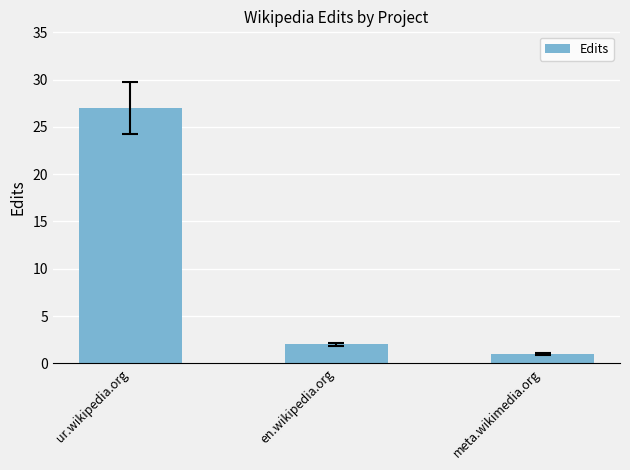

What is the average value?

10